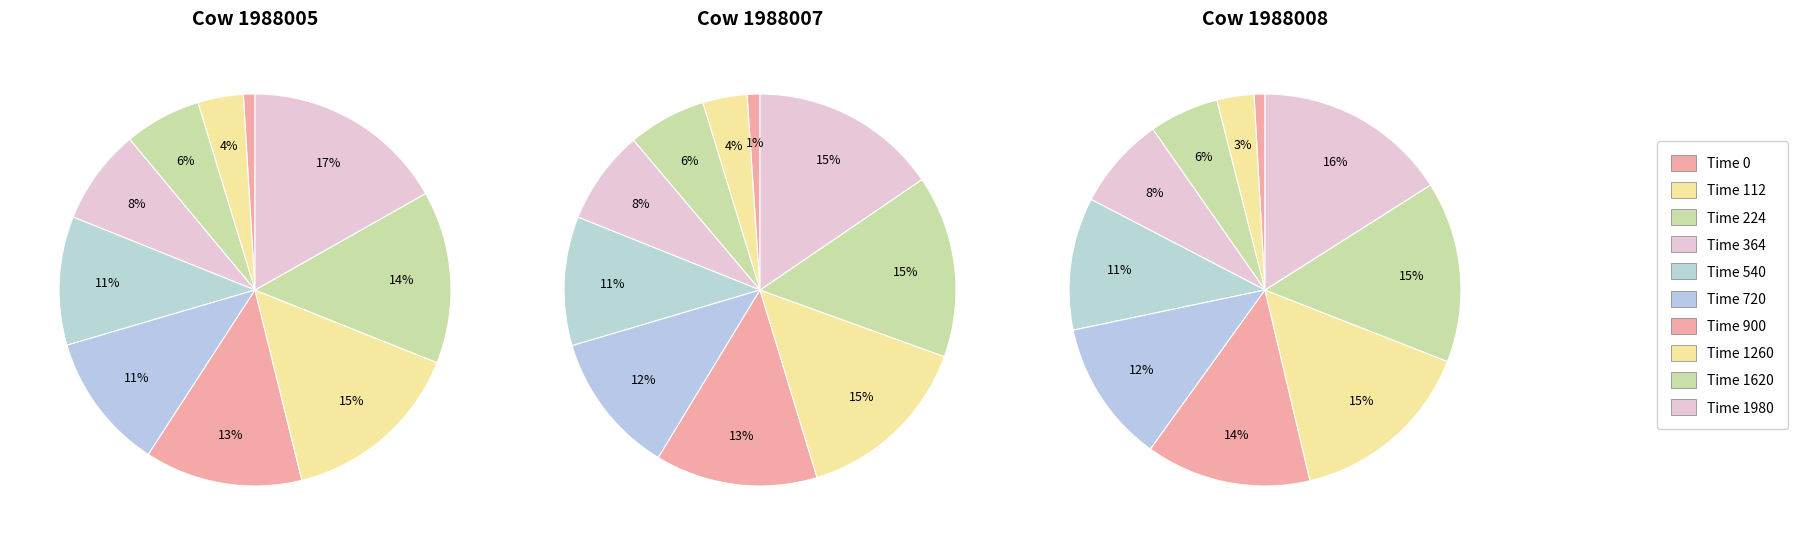

True or false: 364 accounts for 8% of the total.

True